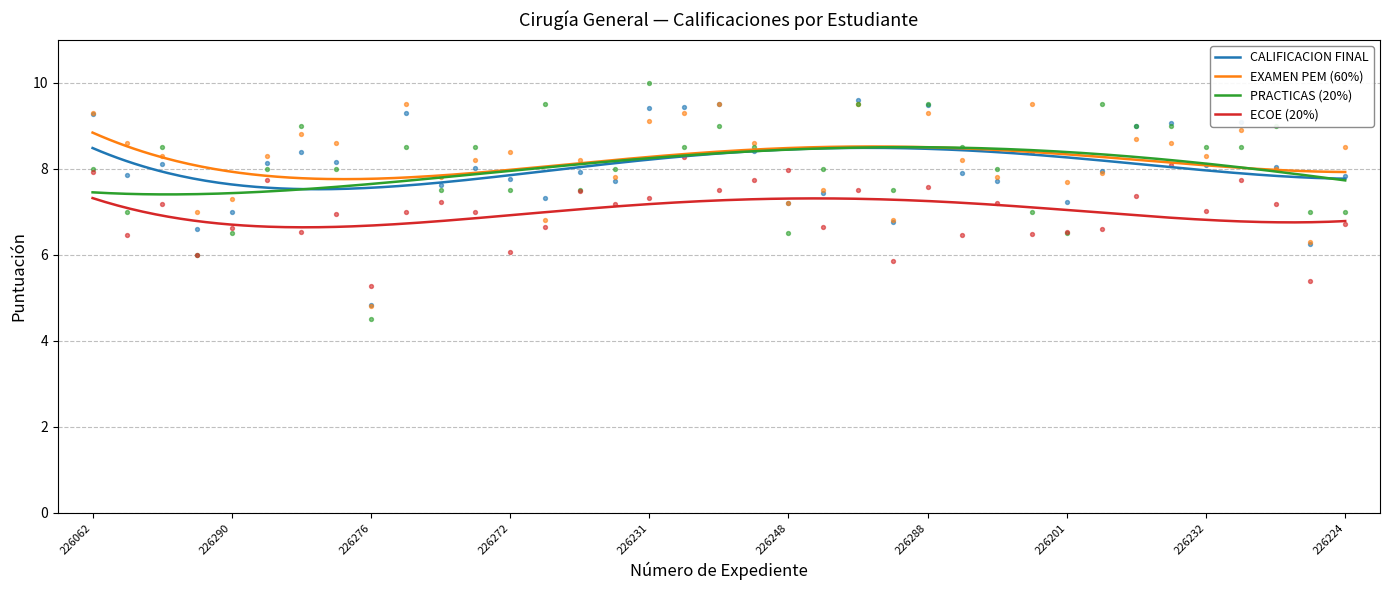

What are all the series names shown in the legend?

CALIFICACION FINAL, EXAMEN PEM (60%), PRACTICAS (20%), ECOE (20%)